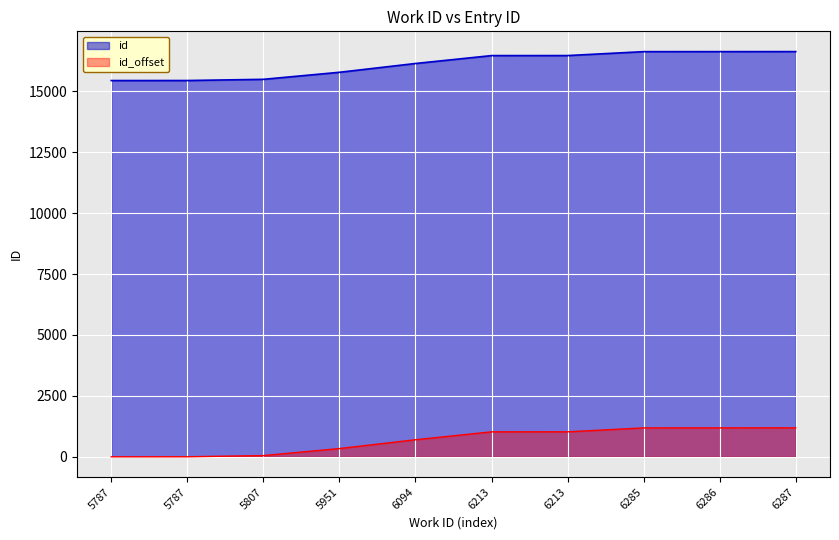

What is the difference between the values at 6286 and 5787?

1187